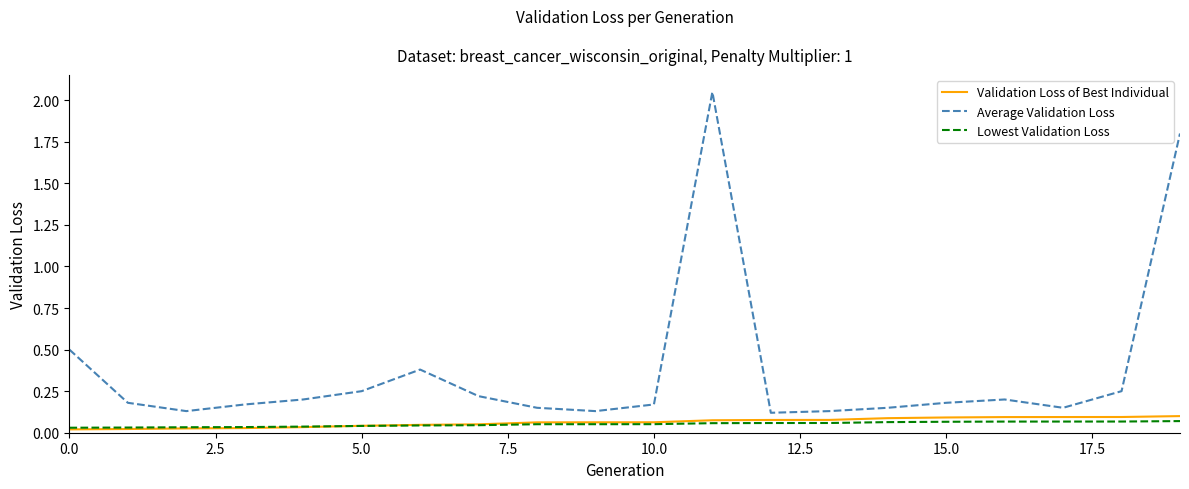

Which series has the widest spread of values?

Average Validation Loss